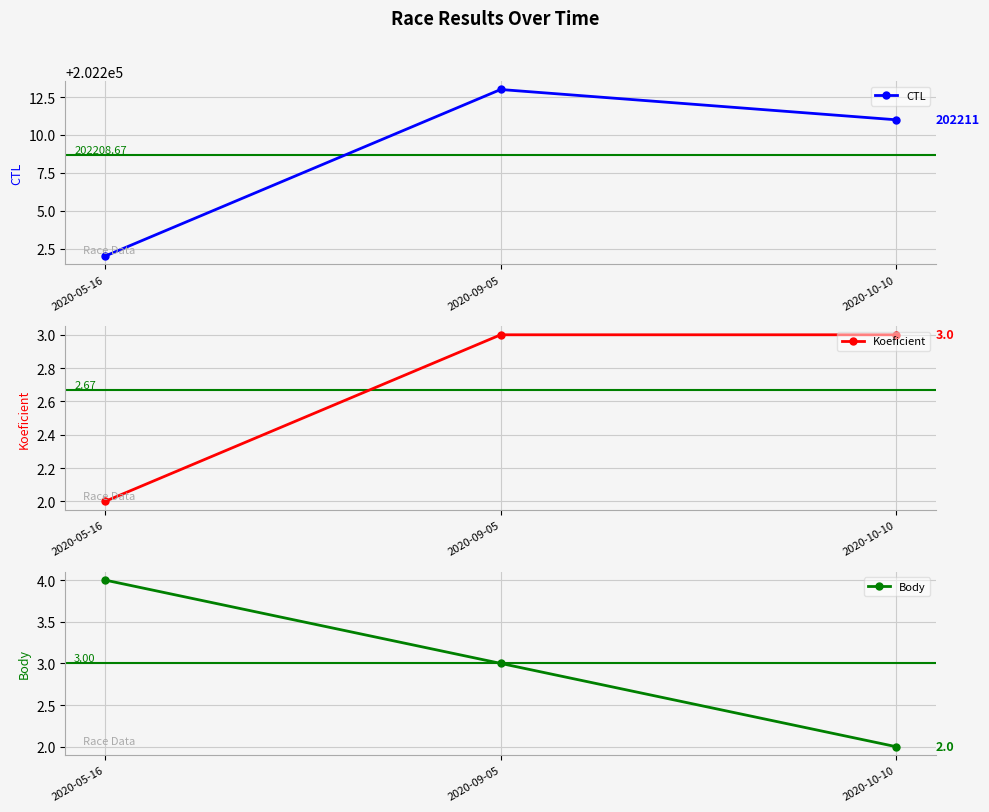

Count the CTL values in the range 202202 to 202213.

3